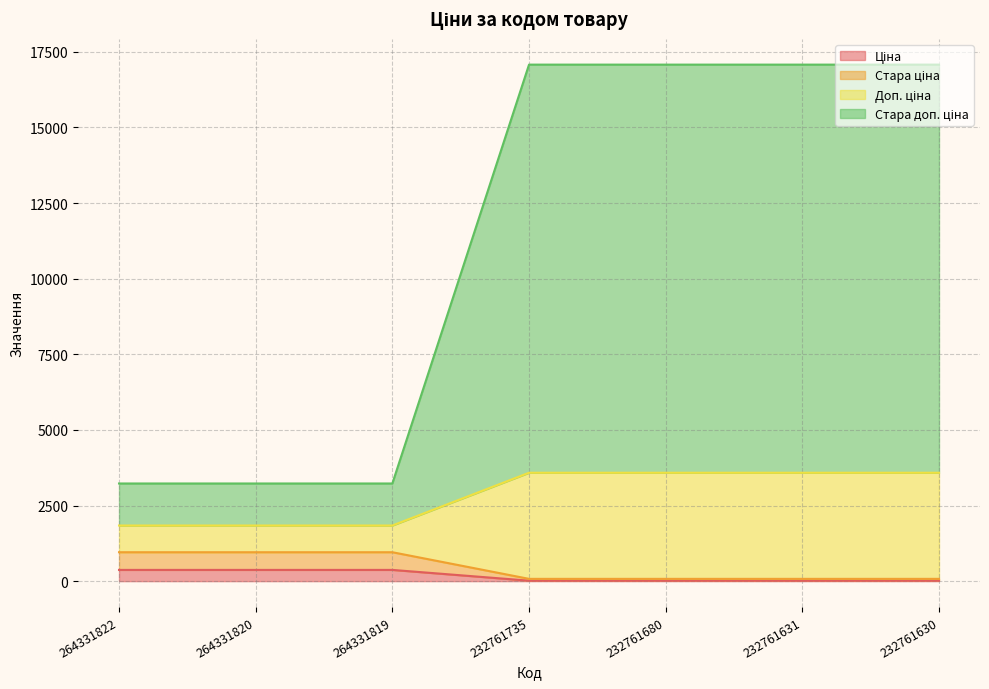

True or false: Стара ціна has more than 0 points higher than both neighbors.

False